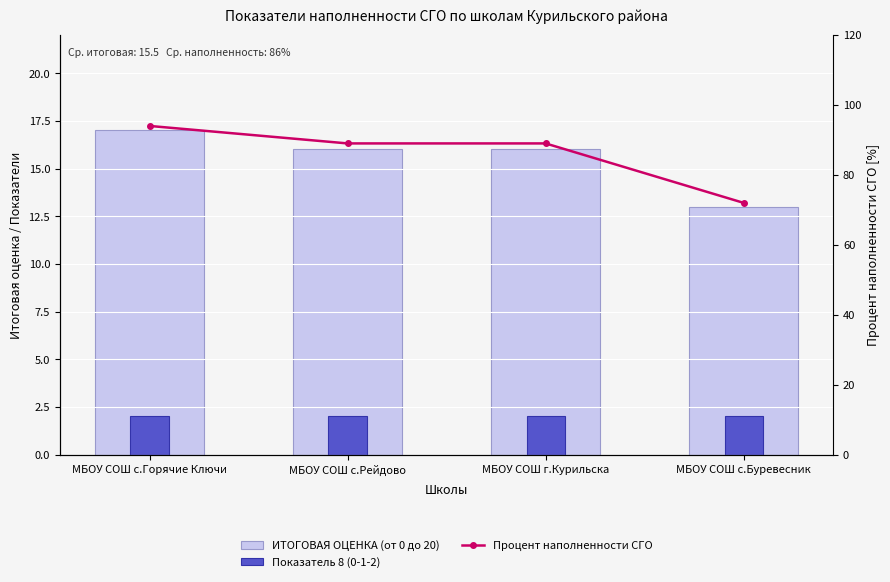

What value does the ИТОГОВАЯ ОЦЕНКА (от 0 до 20) series have at МБОУ СОШ с.Рейдово?

16